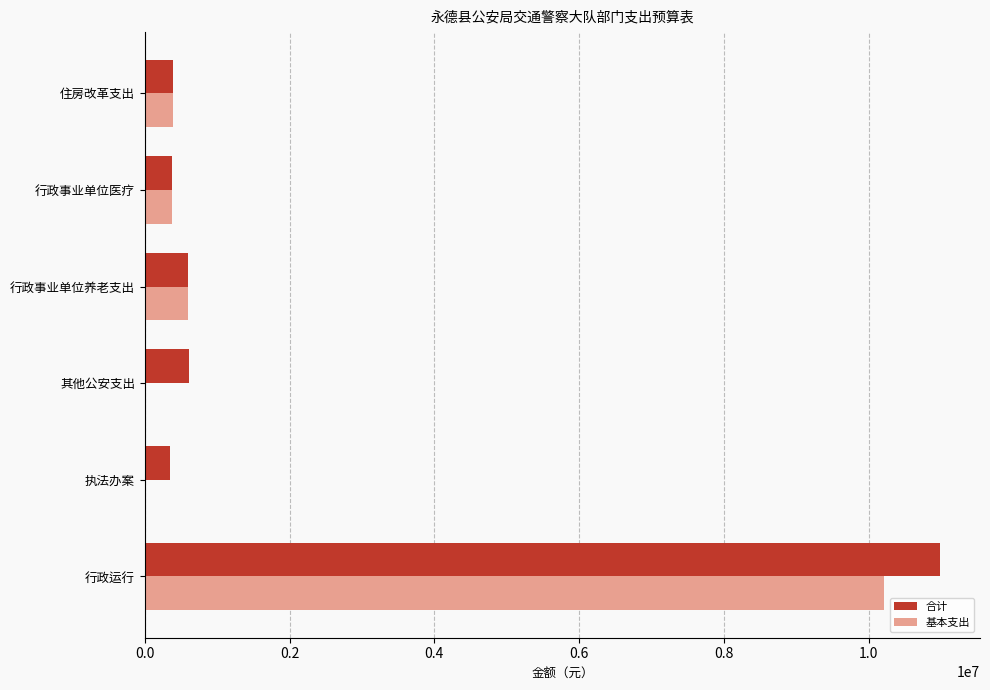

What is the sum of the 基本支出 values at 行政事业单位养老支出 and 行政运行?

10801979.1